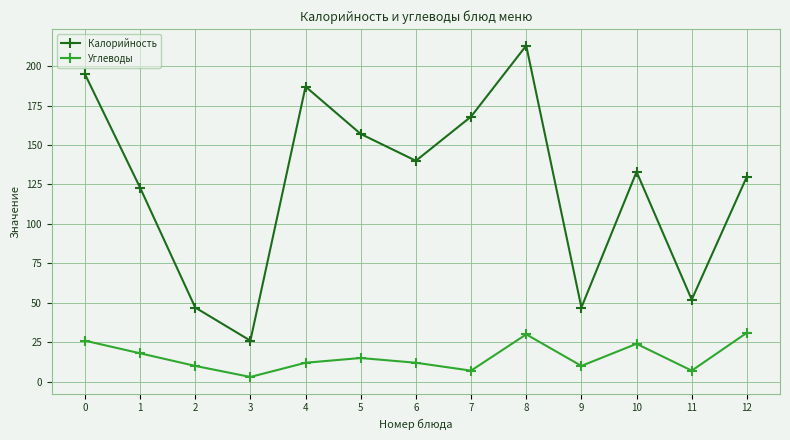

True or false: Углеводы and Калорийность intersect in this chart.

False